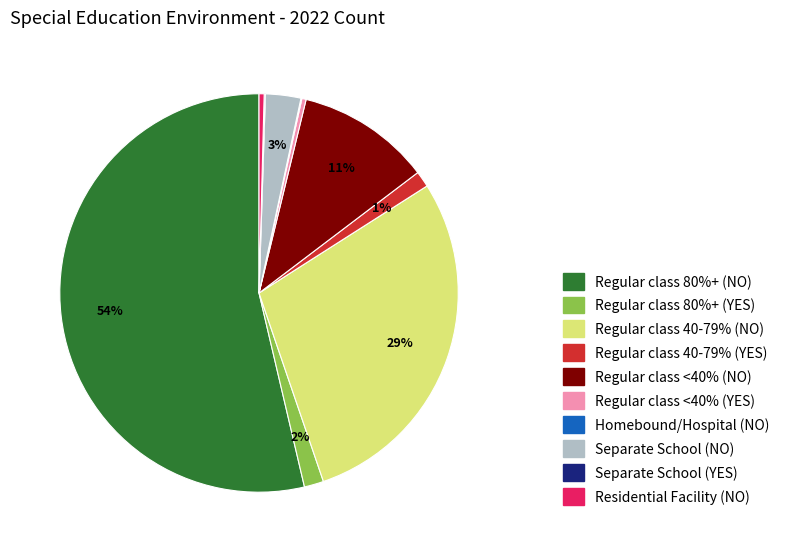

Does Regular class 80%+ (YES) represent more than half of the total?

No